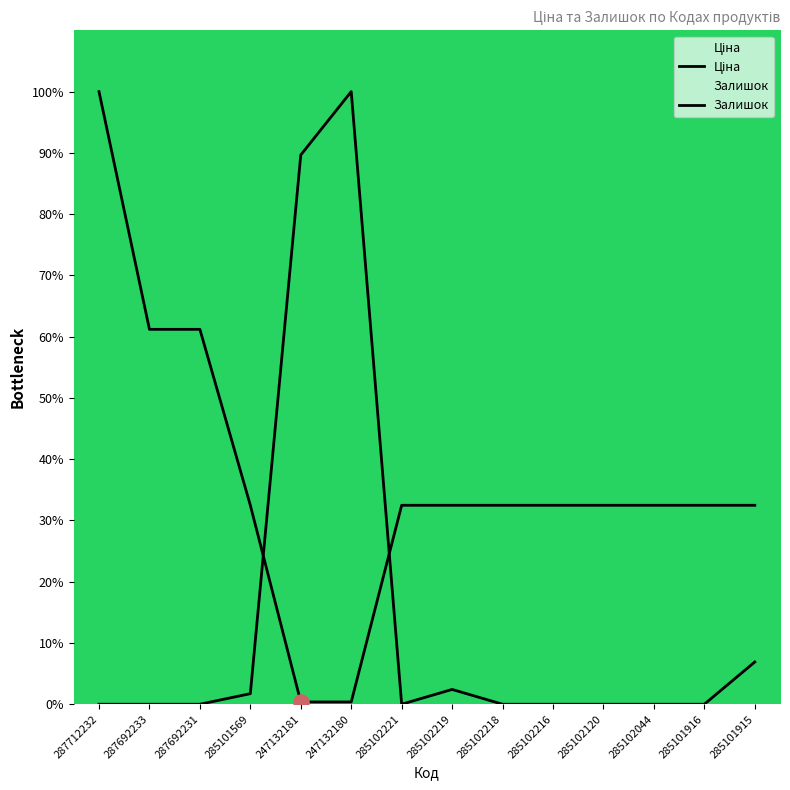

What are all the series names shown in the legend?

Ціна, Залишок